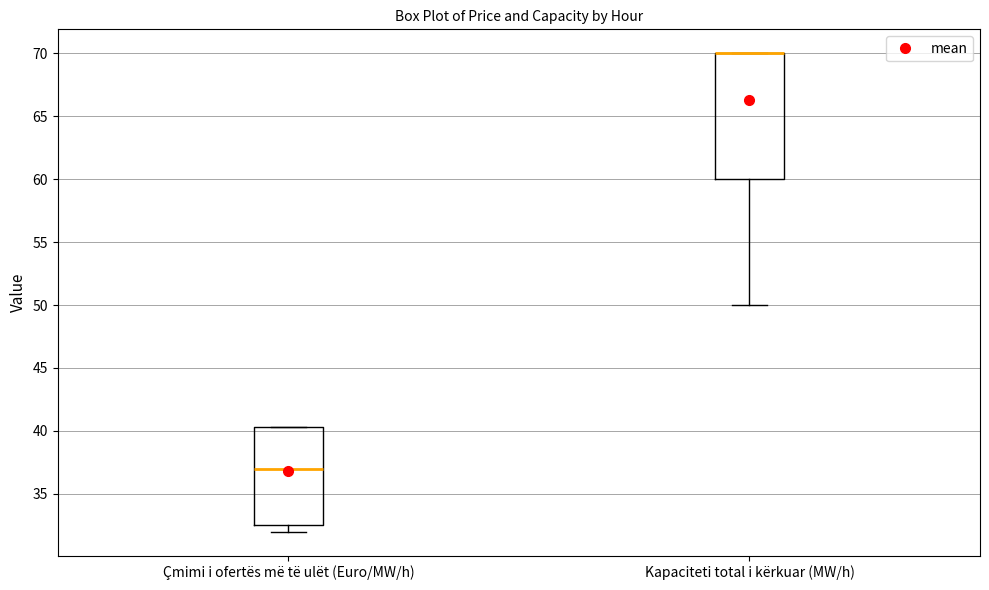

Reading left to right, read every box against the y-axis: the position of its median line, the range the box covers, and the ends of its whiskers. The values are not printed on the chart, so give them approximately, as read against the axis.

Çmimi i ofertës më të ulët (Euro/MW/h): median 37.0, box 32.5 to 40.5, whiskers 32.0 to 40.5
Kapaciteti total i kërkuar (MW/h): median 70.0 (drawn on the box's upper edge), box 60.0 to 70.0, whiskers 50.0 to 70.0